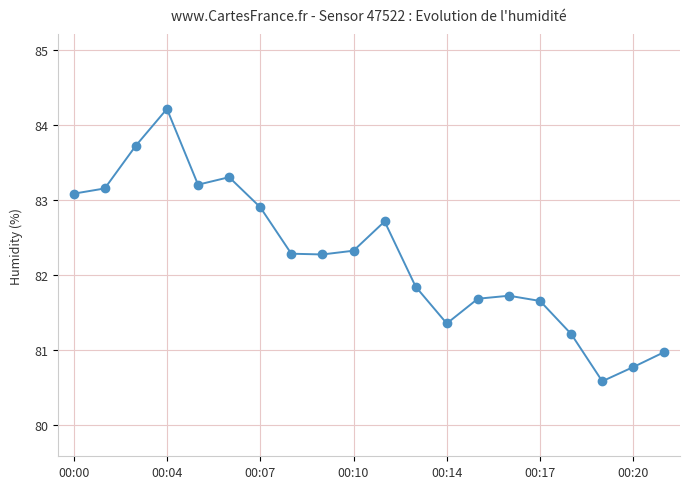

How many values are below 82?

9